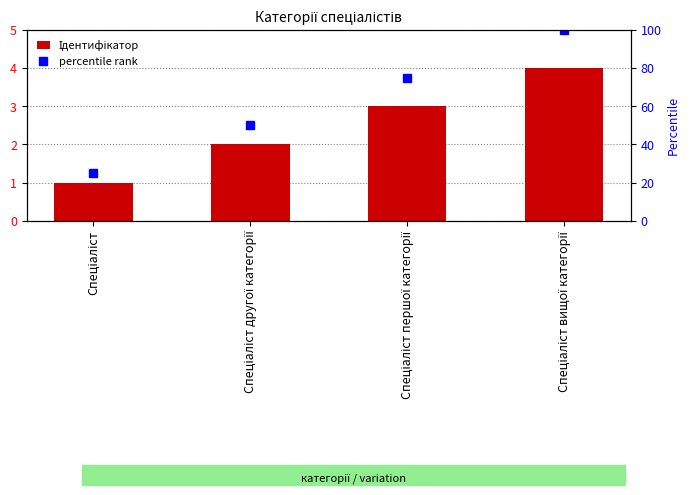

How many categories are shown in the chart?

4